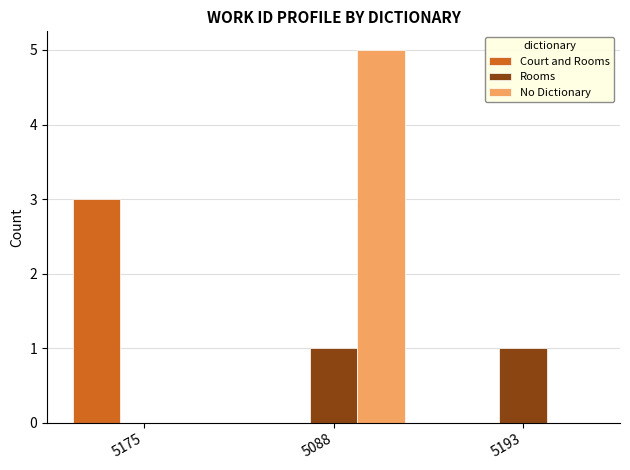

The value of No Dictionary at 5175 is 0. True or false?

True